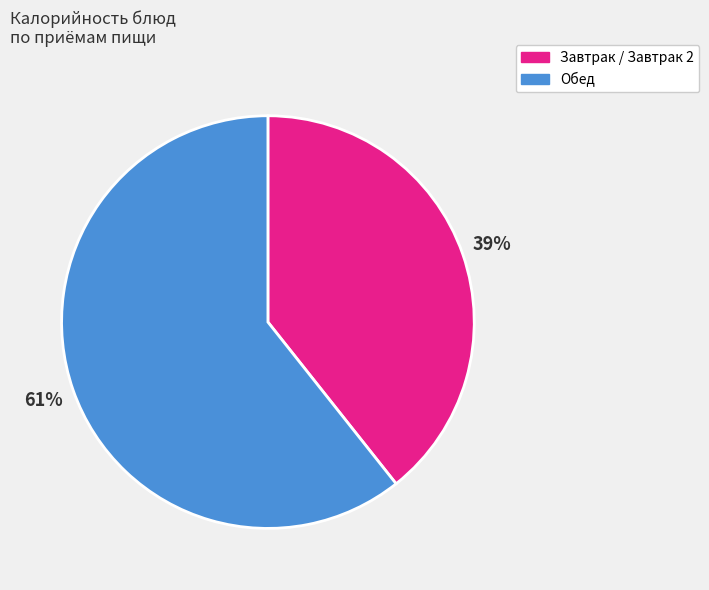

Does any single category account for the majority?

Yes